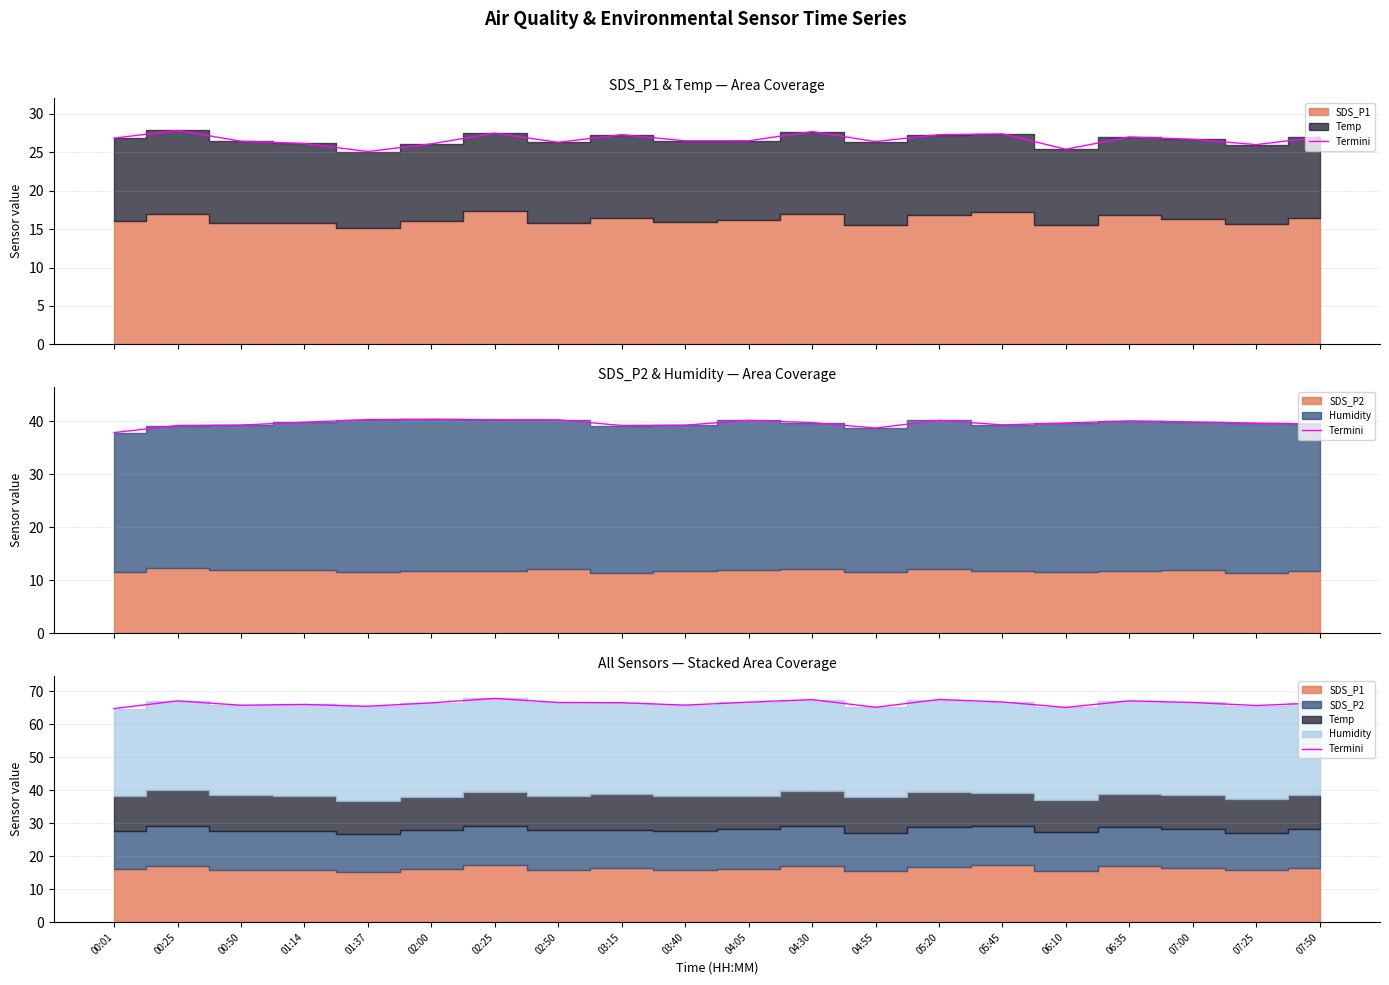

How many data points does each series have?

20